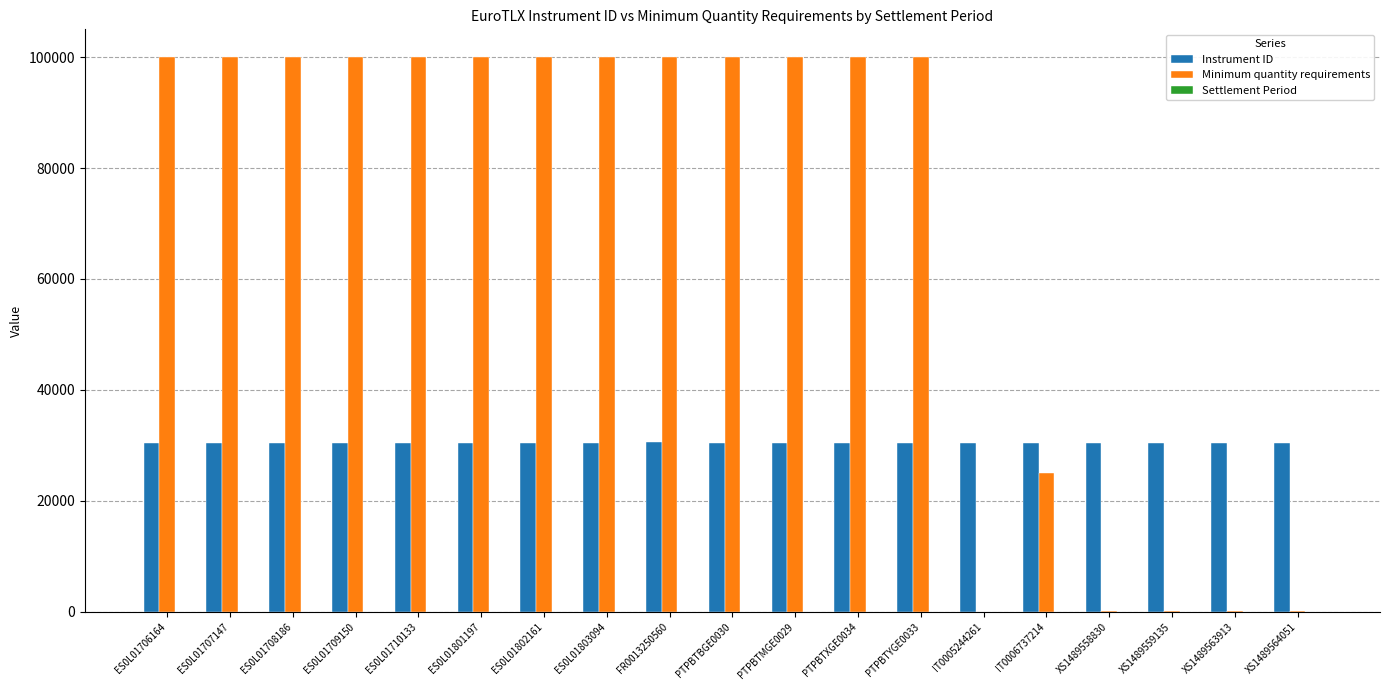

True or false: Instrument ID has a value of 47421 at ES0L01709150.

False